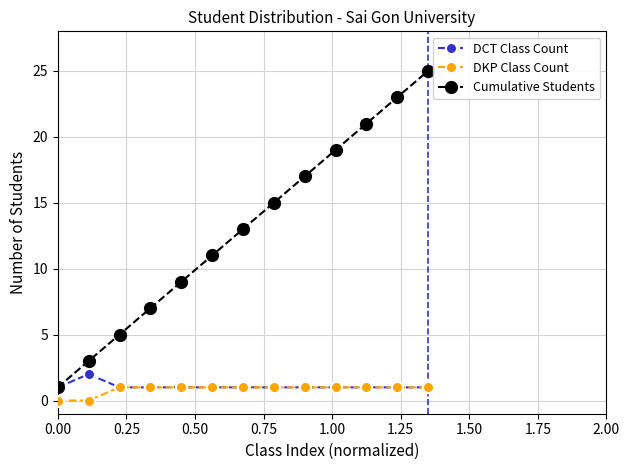

Does the chart have visible grid lines?

Yes